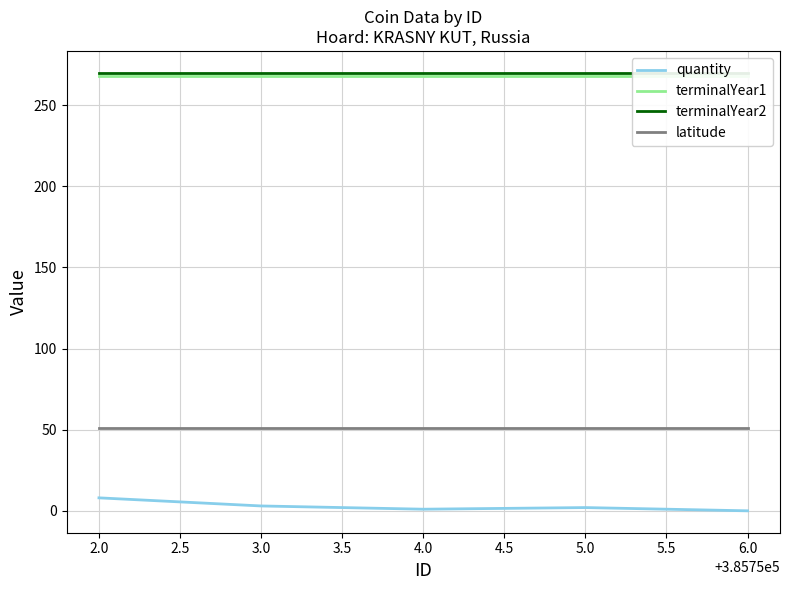

What is the maximum value for terminalYear1?

268.0